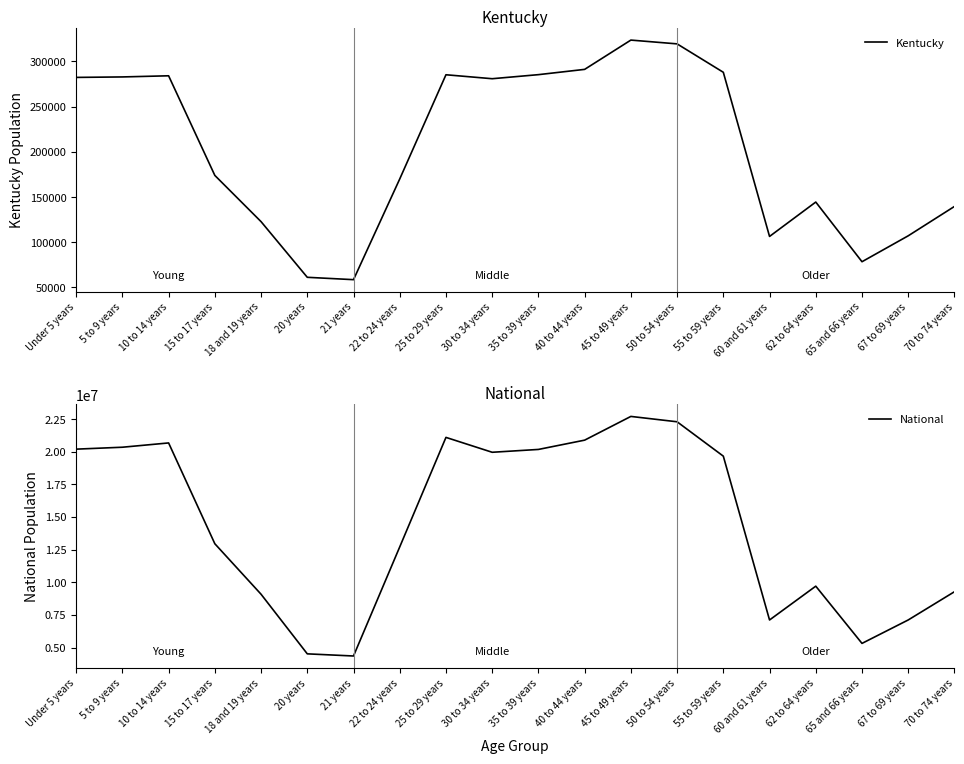

At which category is the sum across all series the highest?

45 to 49 years